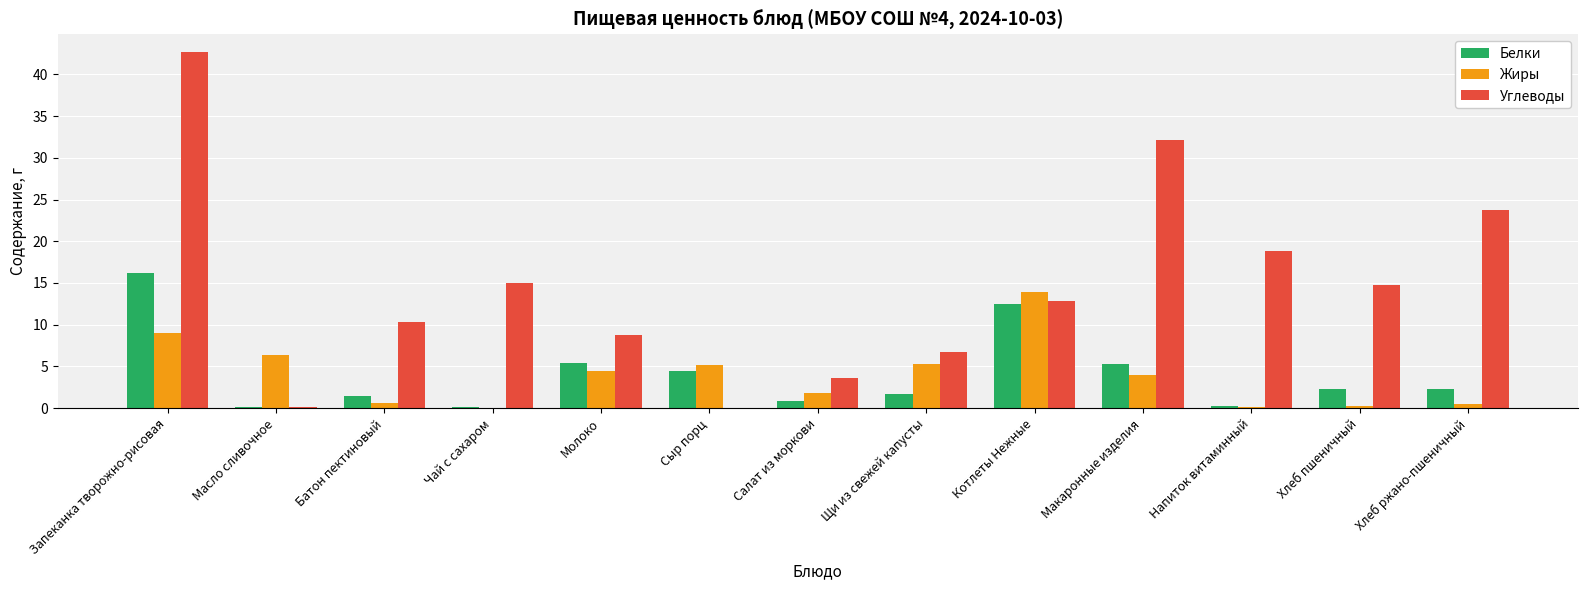

What are all the series names shown in the legend?

Белки, Жиры, Углеводы